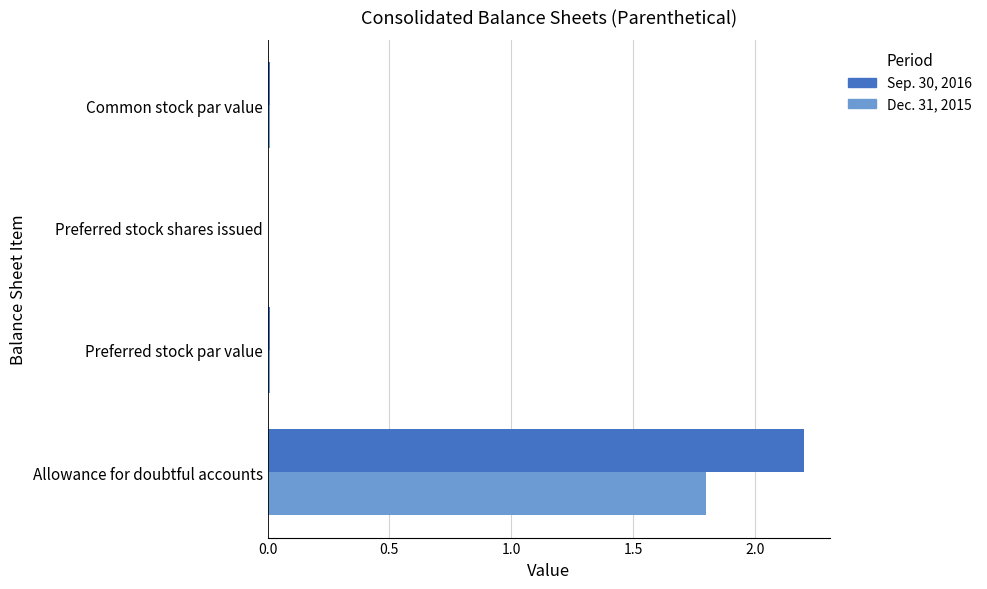

True or false: Sep. 30, 2016 has a value of 2.2 at Allowance for doubtful accounts.

True